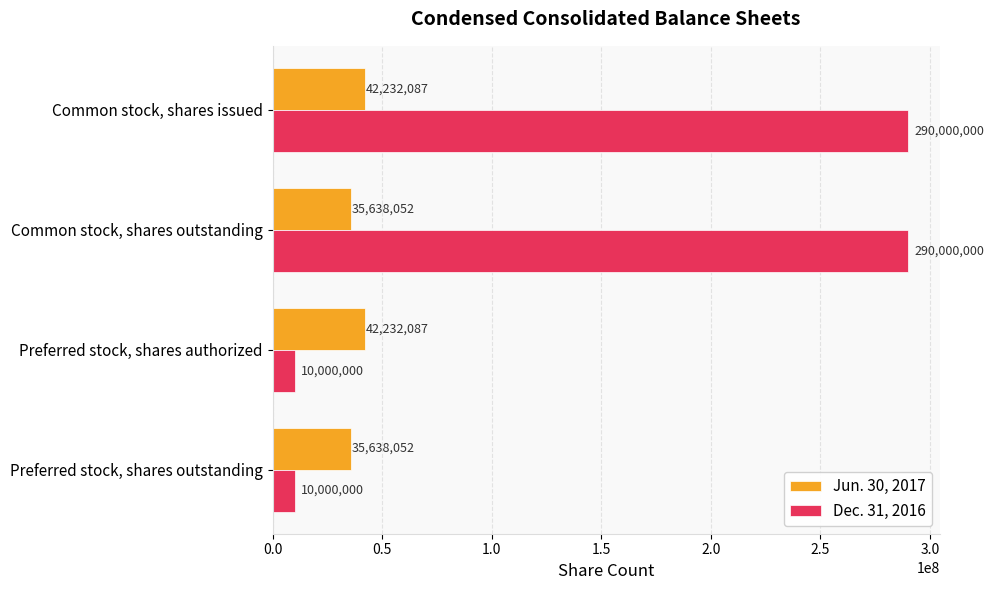

At which category is the sum across all series the highest?

Common stock, shares issued